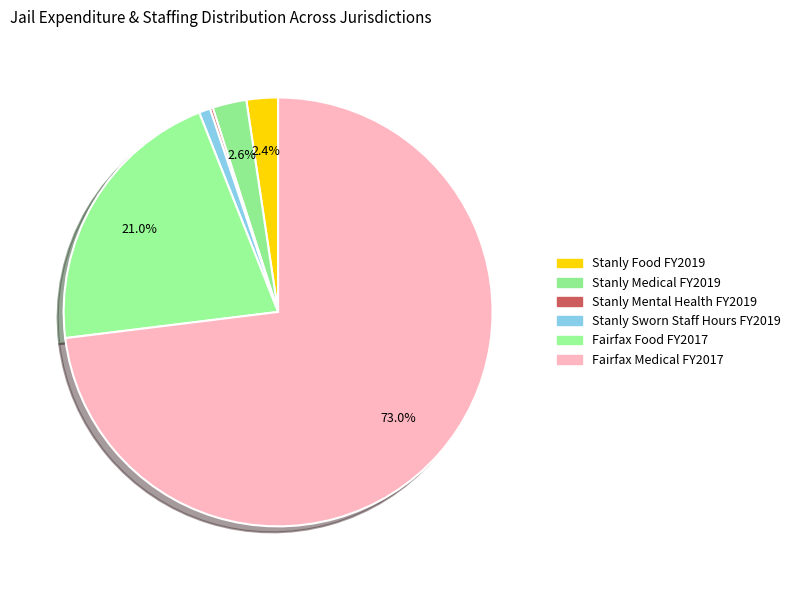

Rank the categories by value from highest to lowest.

Jail Medical Expenditures (Fairfax FY2017), Jail Food Expenditures (Fairfax FY2017), Jail Medical Expenditures (Stanly FY2019), Jail Food Expenditures (Stanly FY2019), Sworn Jail Staff Hours (Stanly FY2019), Jail Mental Health Expenditures (Stanly FY2019)